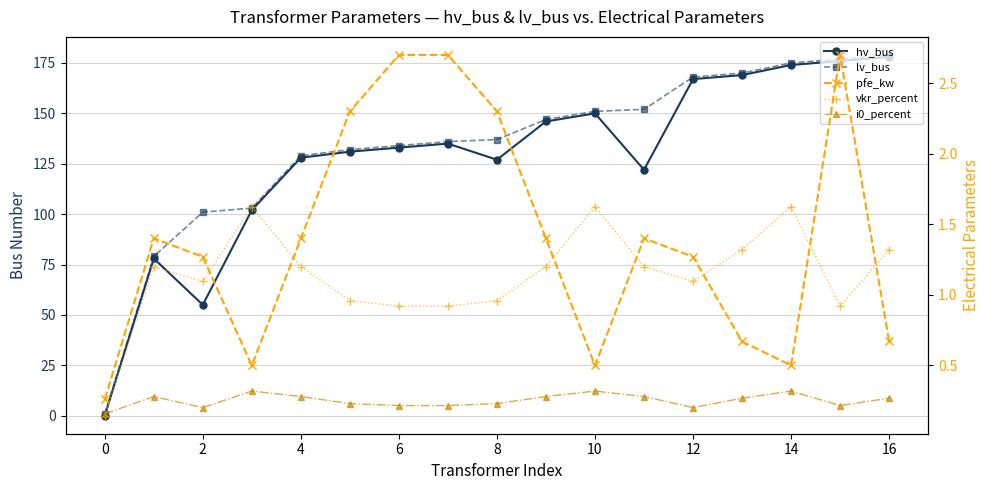

What is the value of the lv_bus point at the 14th from the left?

170.0